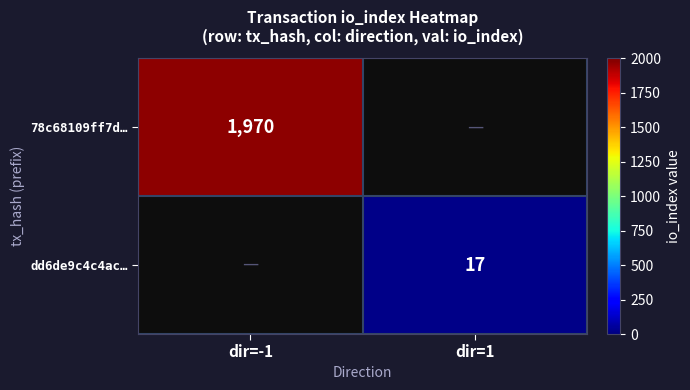

Is it true that 78c68109ff7d… equals 3524 at dir=-1?

False